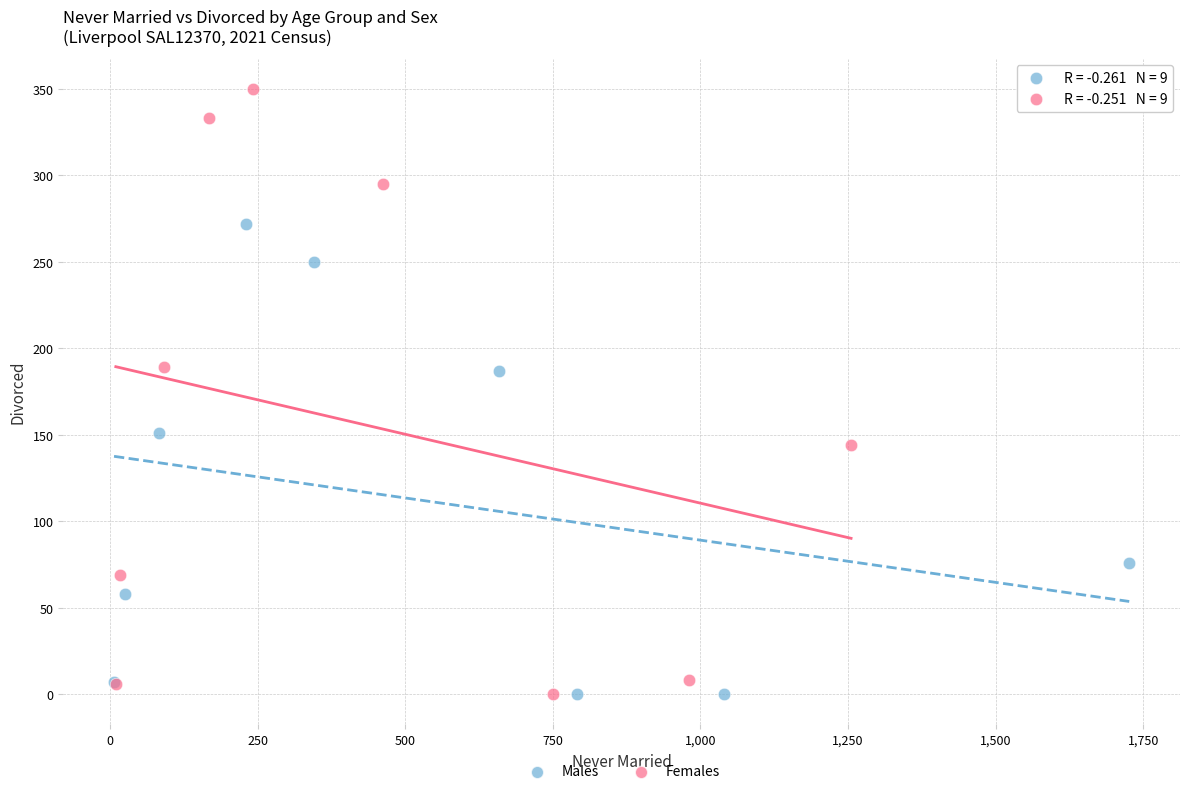

Which series has the widest spread of Y values?

Females